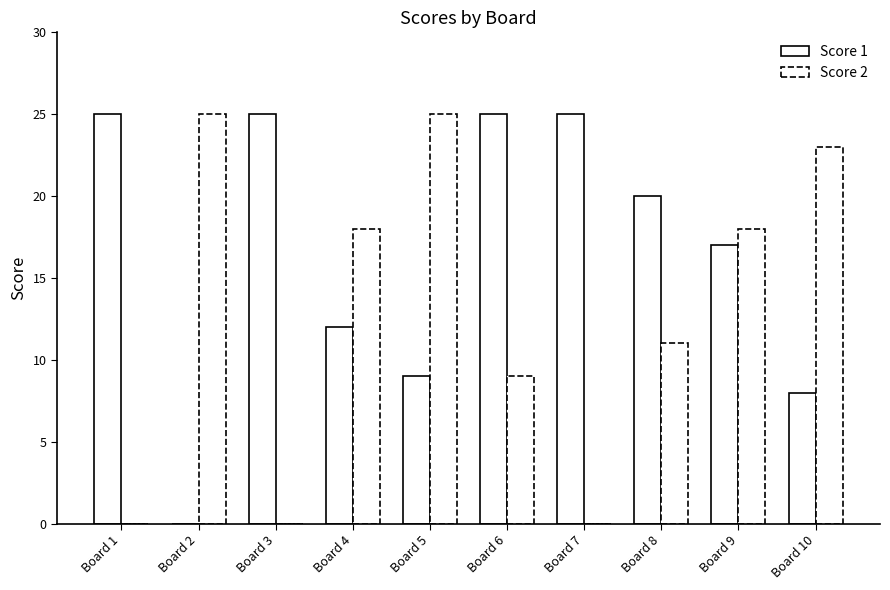

Count the number of data series in this chart.

2